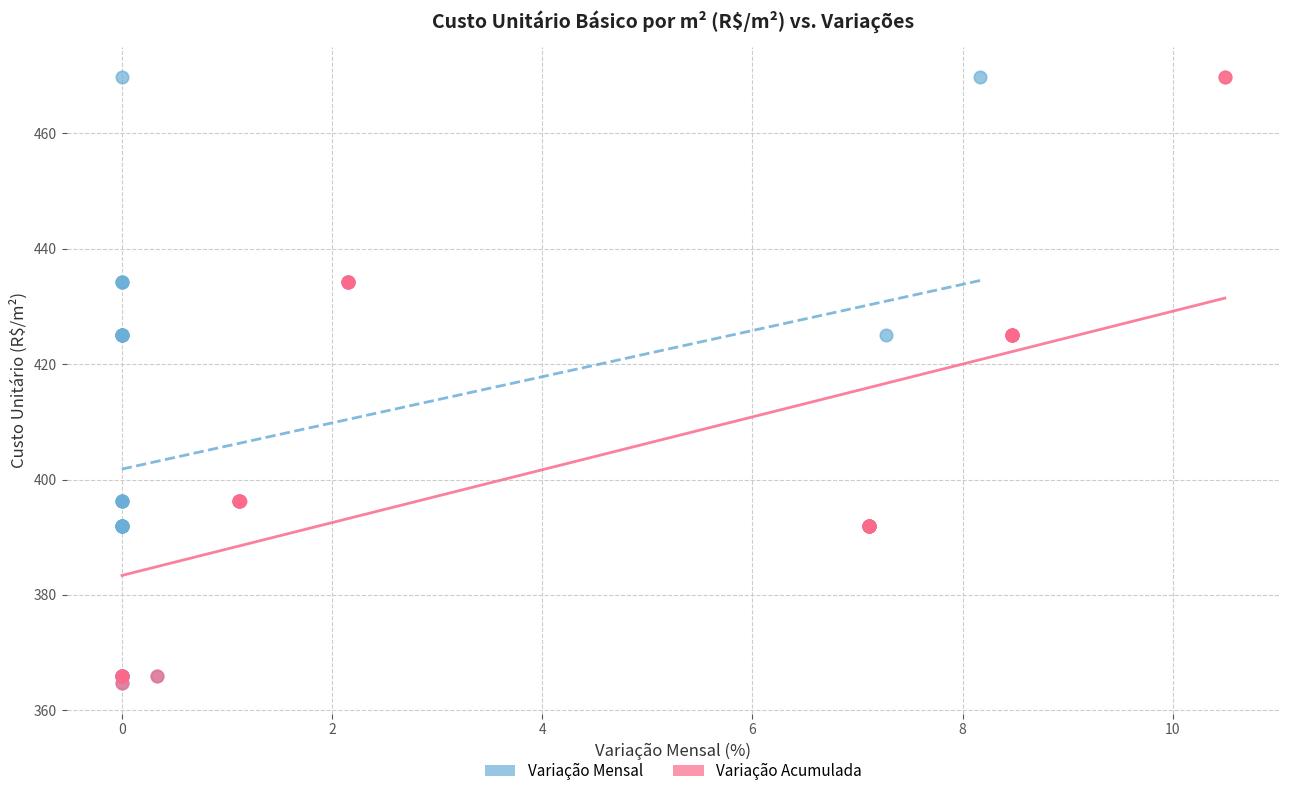

What are all the series names shown in the legend?

Variação Mensal, Variação Acumulada